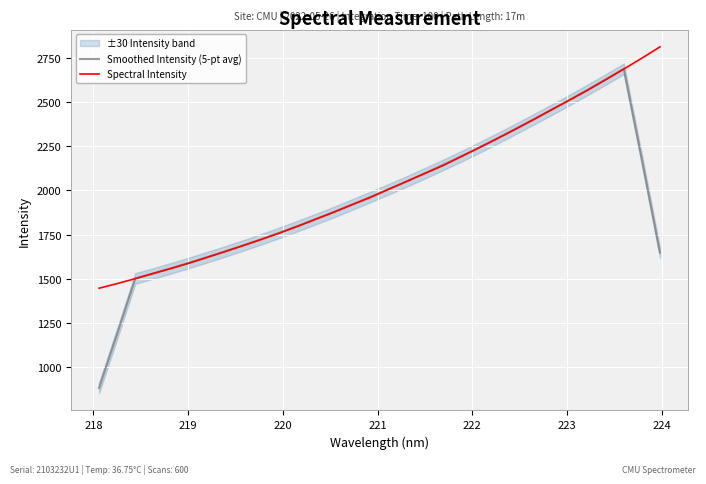

What are all the series names shown in the legend?

Smoothed Intensity (5-pt avg), Spectral Intensity